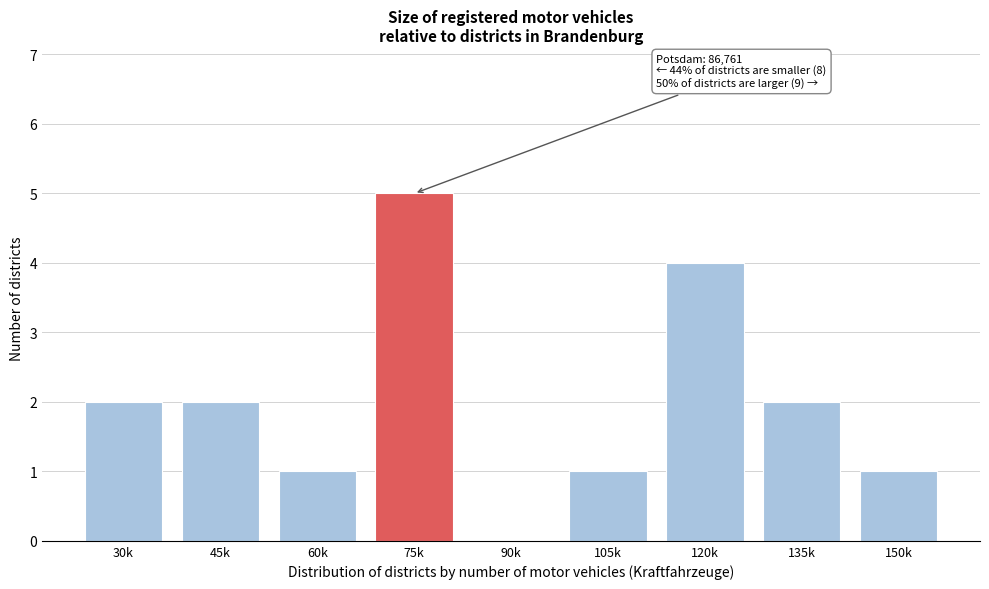

Reading right to left, extract all data points from this chart.

150k=1	135k=2	120k=4	105k=1	90k=0	75k=5	60k=1	45k=2	30k=2